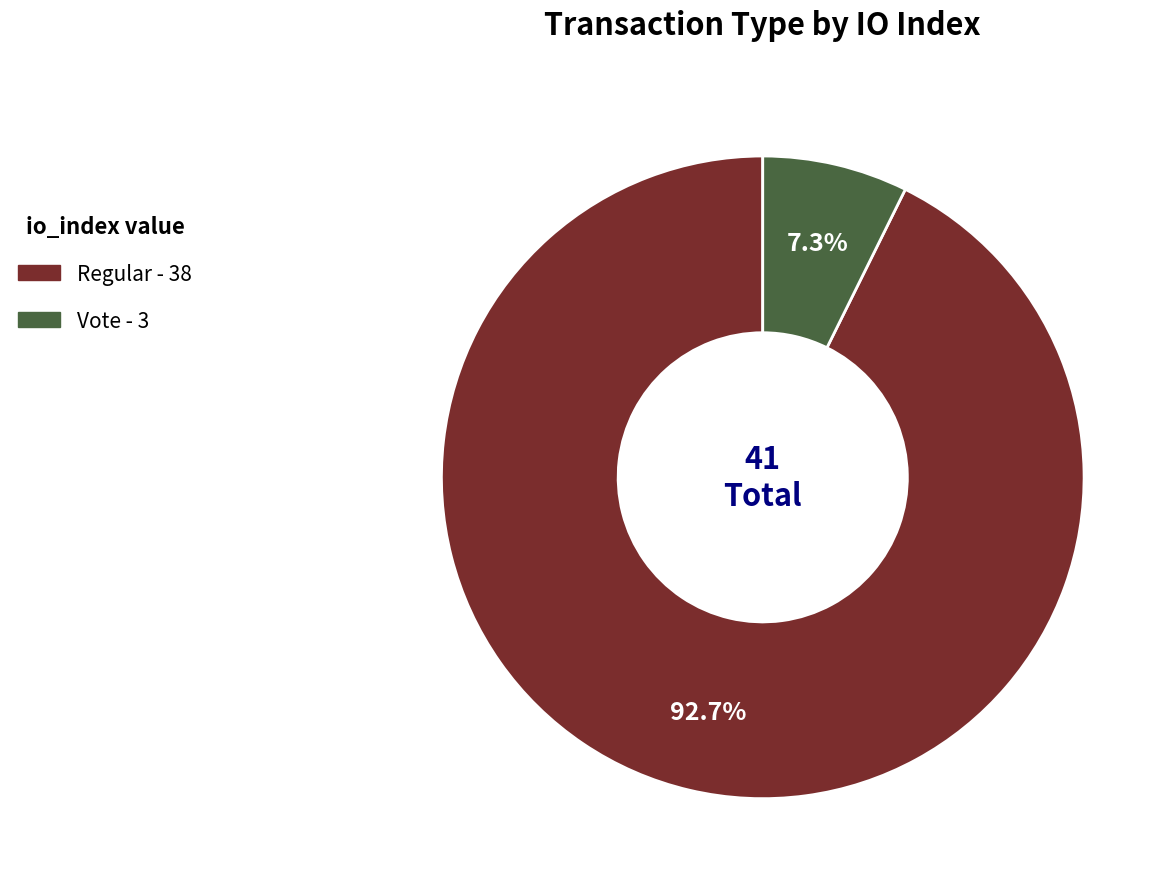

Is there a majority slice in this chart?

Yes